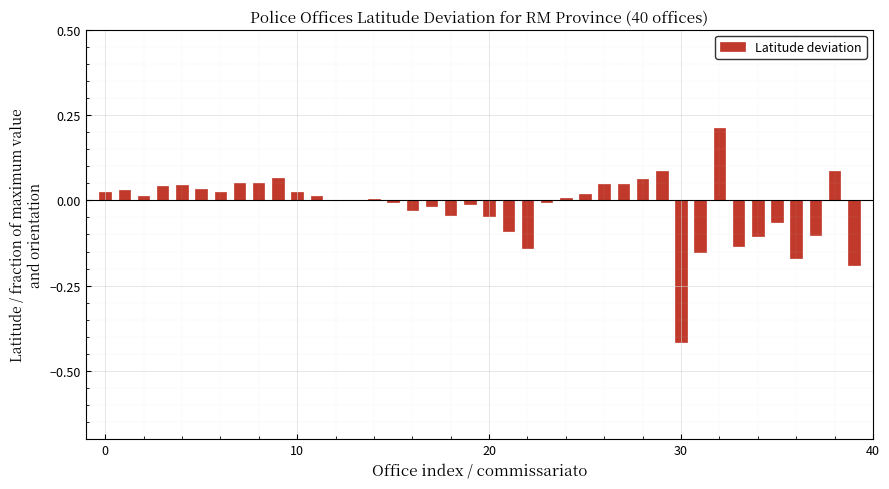

What is the sum of all values?

-0.7